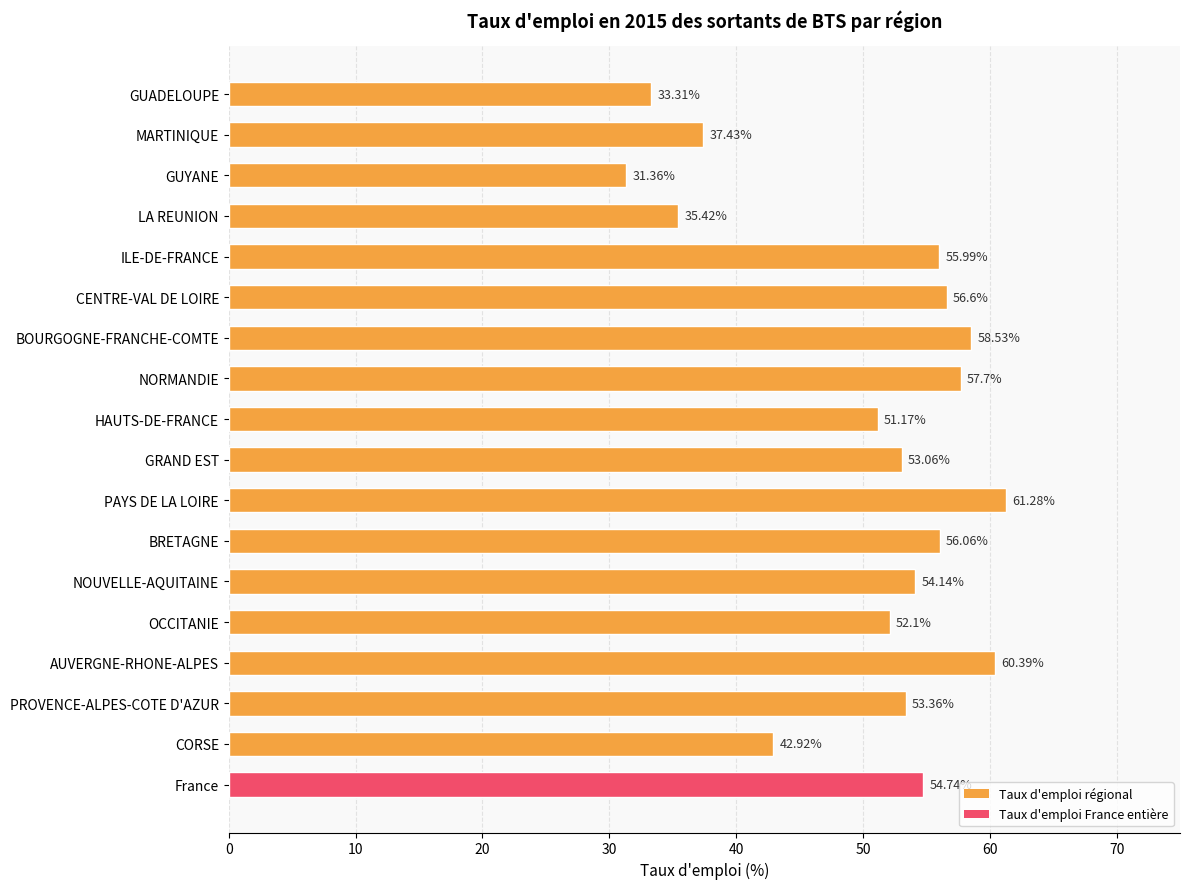

Rank the categories by value from highest to lowest.

PAYS DE LA LOIRE, AUVERGNE-RHONE-ALPES, BOURGOGNE-FRANCHE-COMTE, NORMANDIE, CENTRE-VAL DE LOIRE, BRETAGNE, ILE-DE-FRANCE, France, NOUVELLE-AQUITAINE, PROVENCE-ALPES-COTE D'AZUR, GRAND EST, OCCITANIE, HAUTS-DE-FRANCE, CORSE, MARTINIQUE, LA REUNION, GUADELOUPE, GUYANE